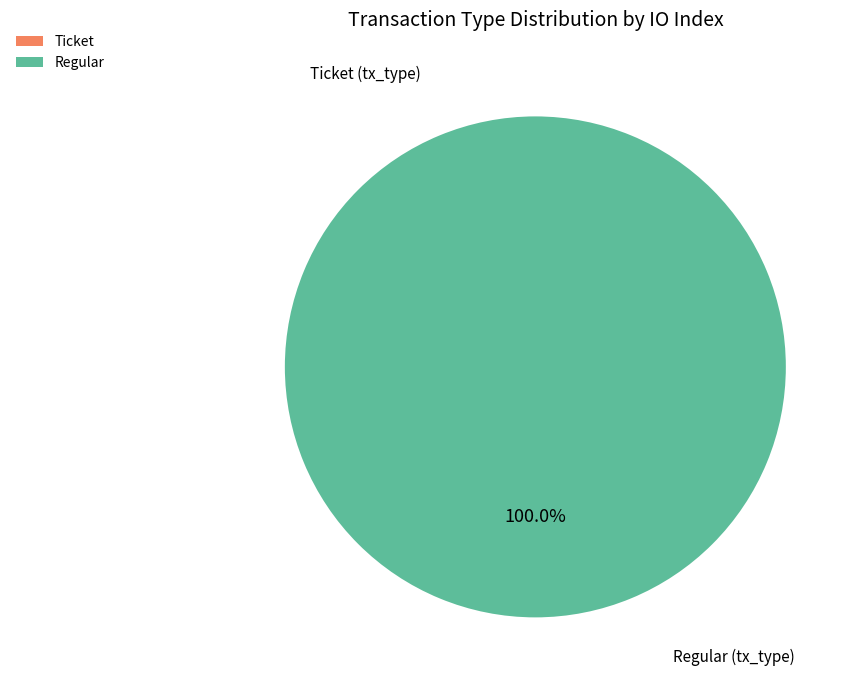

To the nearest percent, what percentage of the pie is Regular?

100%